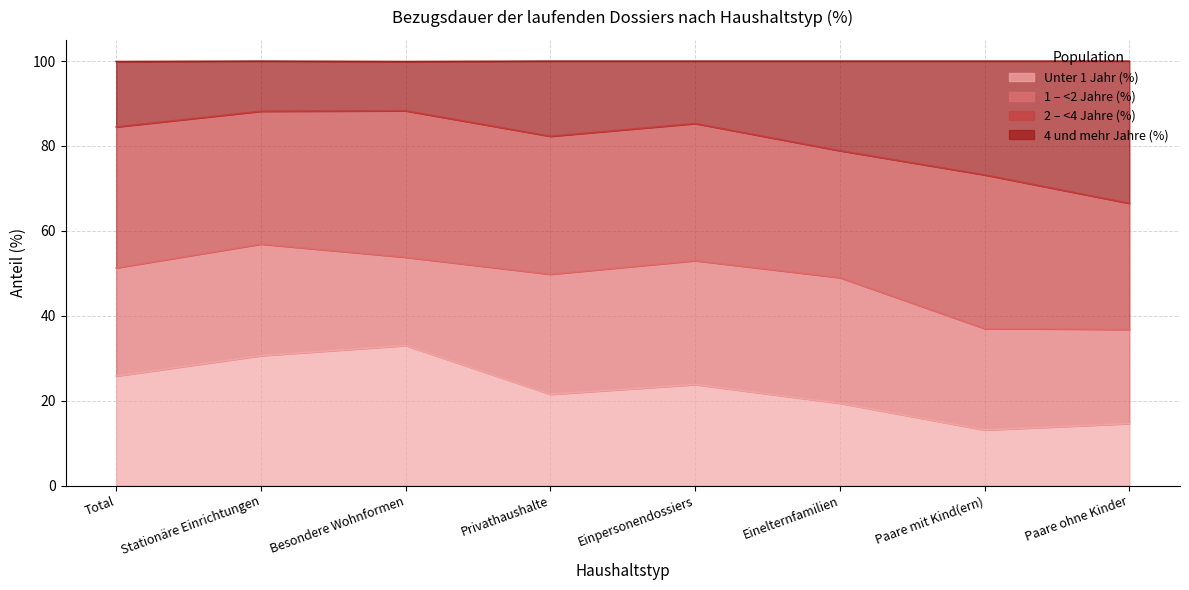

What is the lowest value of the Unter 1 Jahr (%) series?

13.1